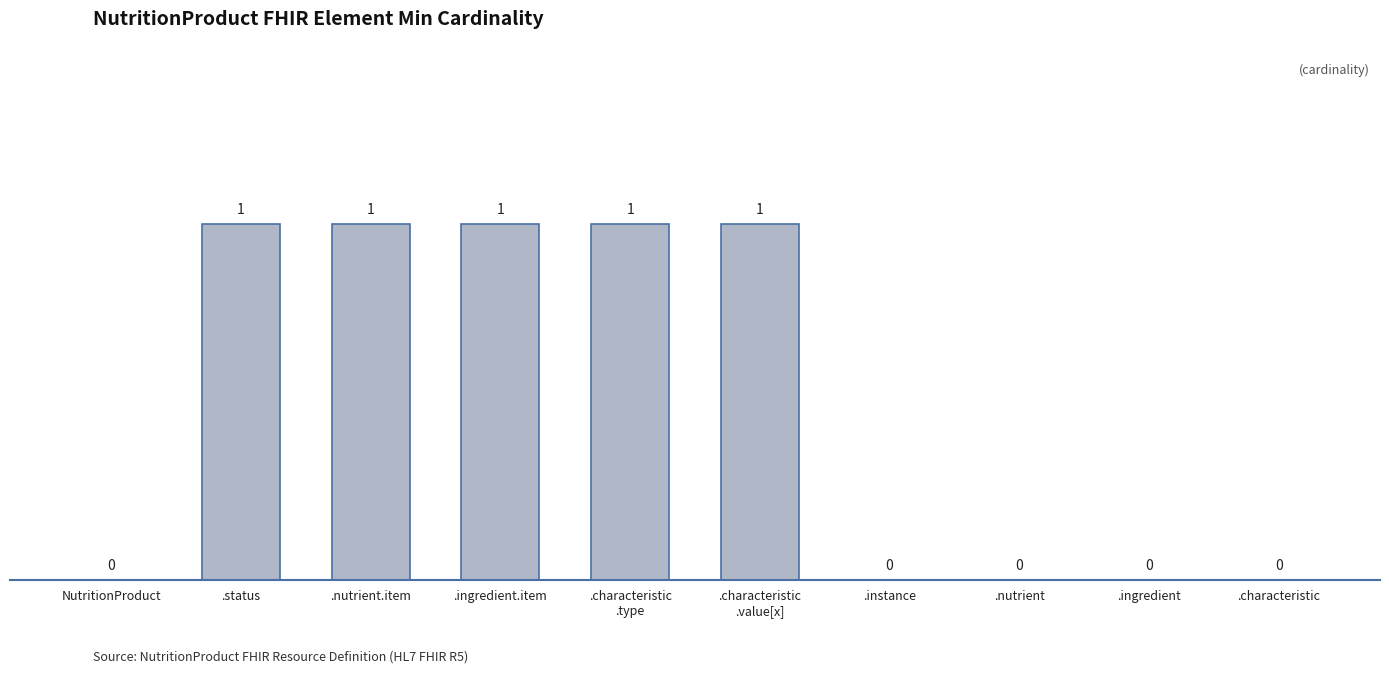

Is it true that the value at .instance is 1?

False